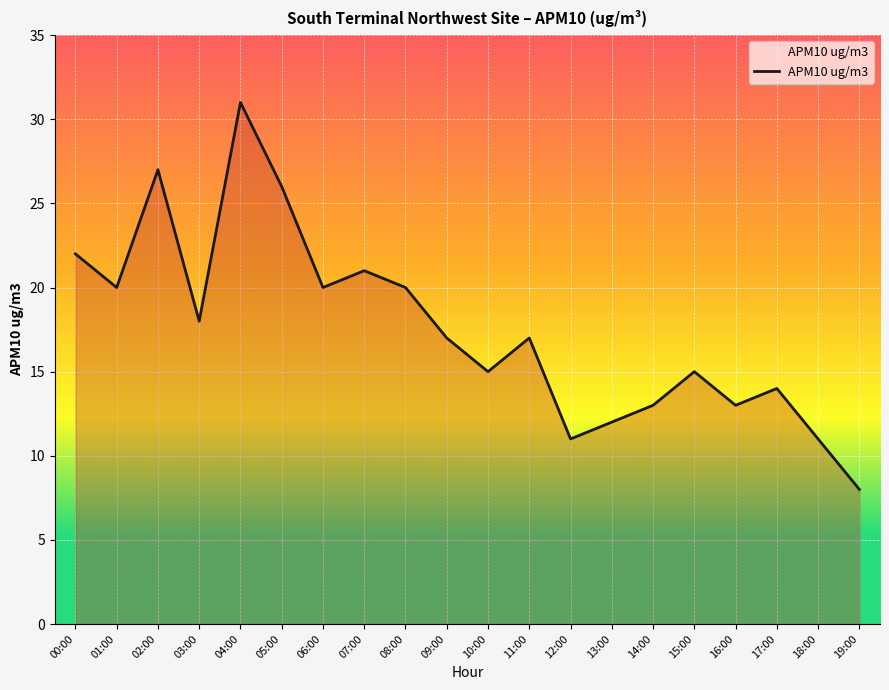

Approximately how many times larger is the value at 03:00 compared to 05:00?

0.7